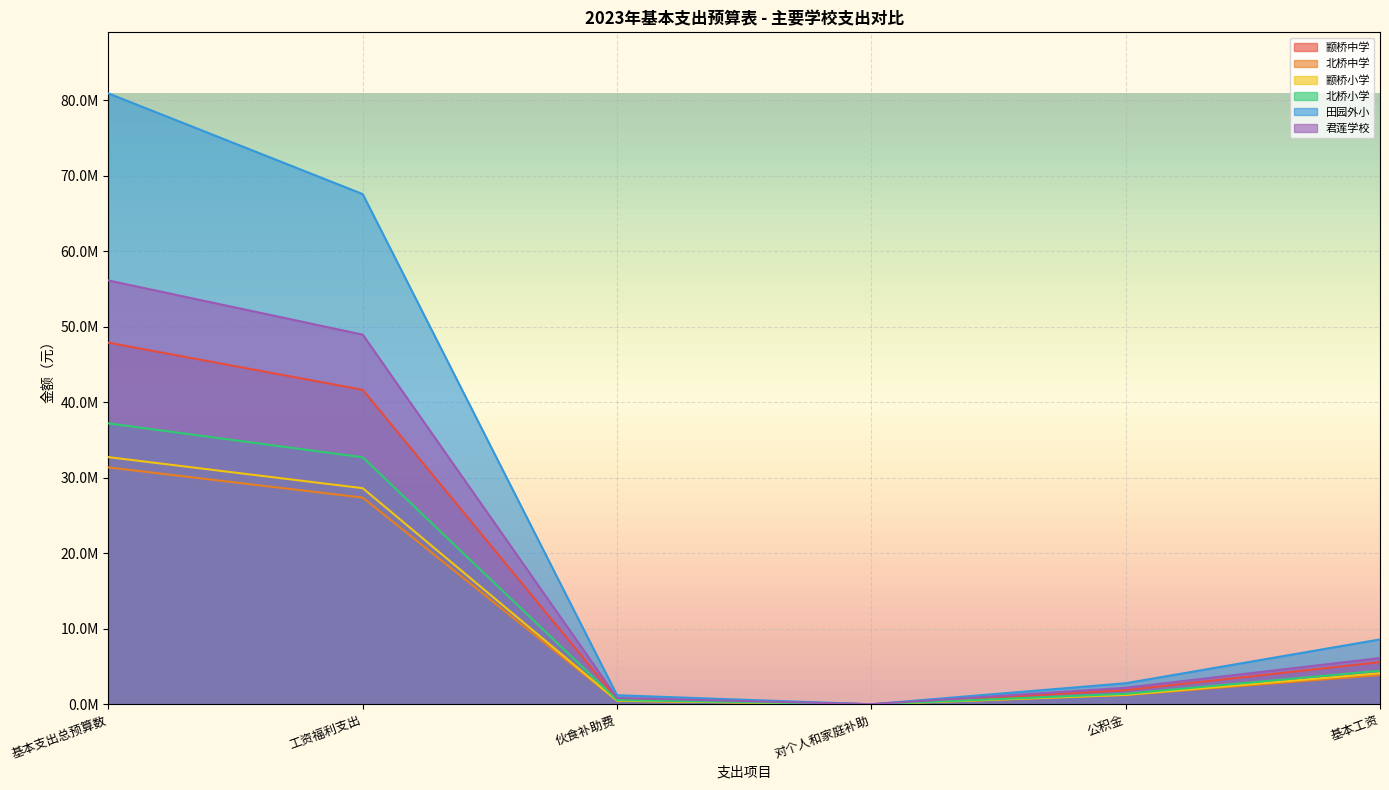

What is the average value of the 北桥中学 series?

10715915.3